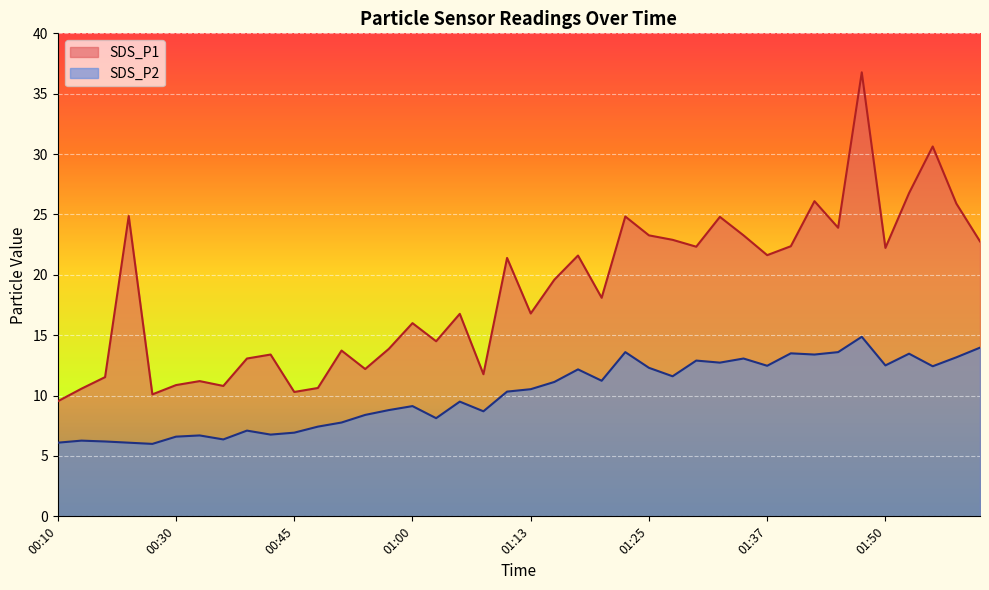

At which label does SDS_P2 first exceed 10?

01:10